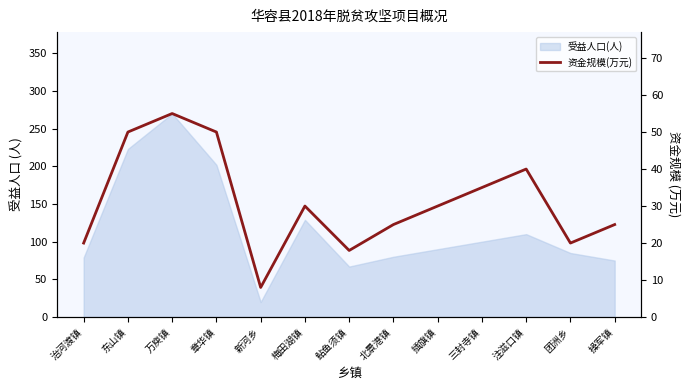

Where is the first local minimum?

新河乡